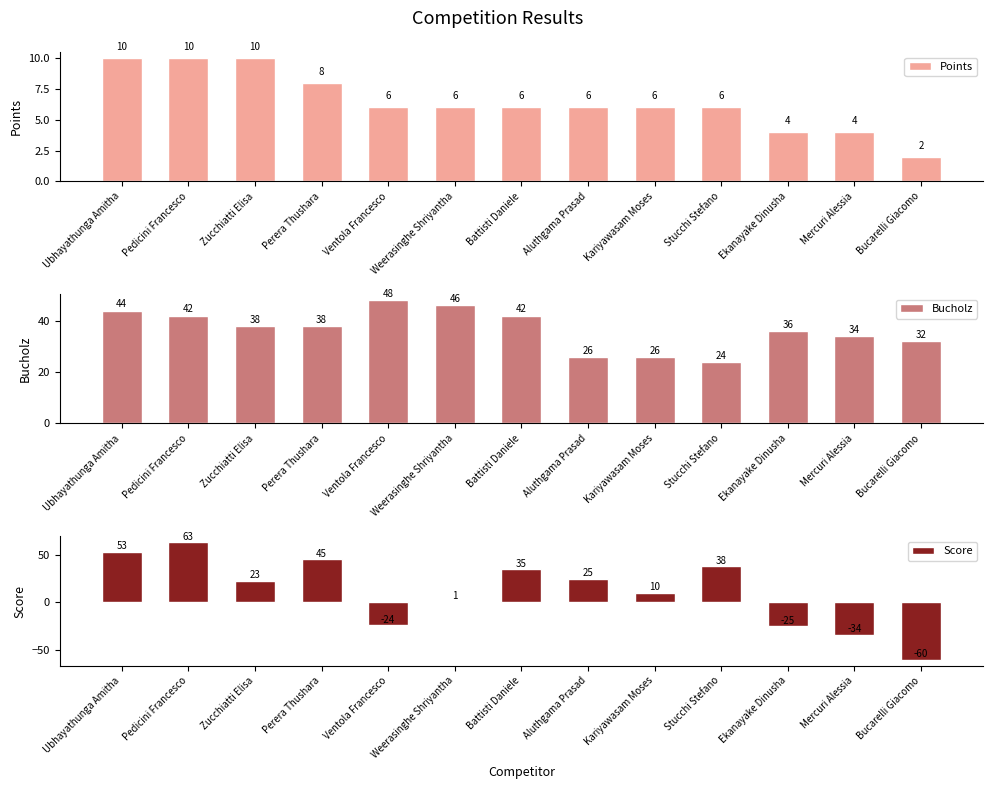

How many positive values does the Score series have?

9